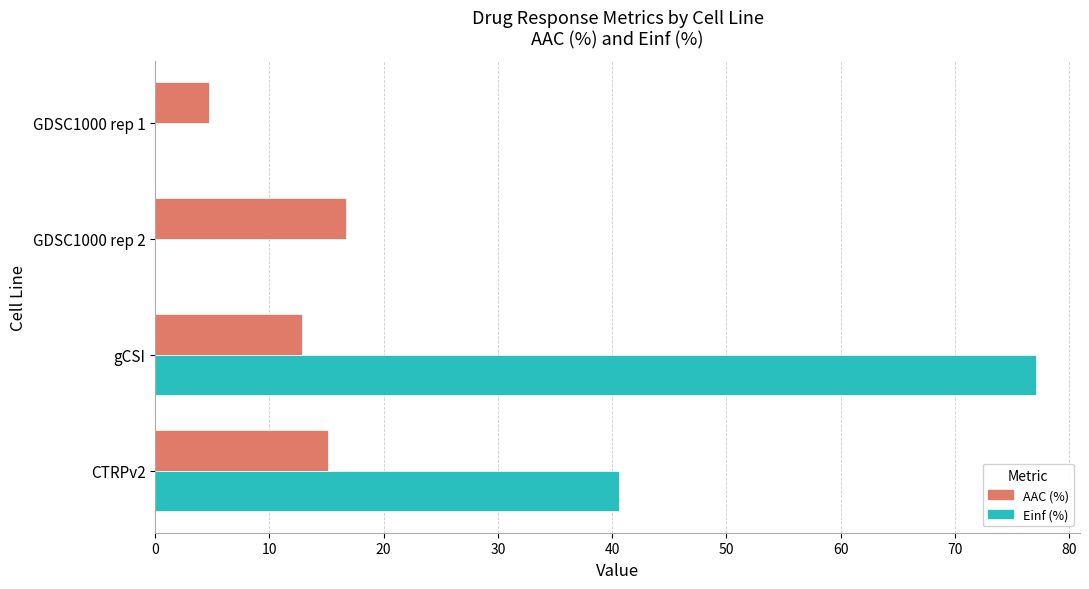

What is the average value of the Einf (%) series?

29.4